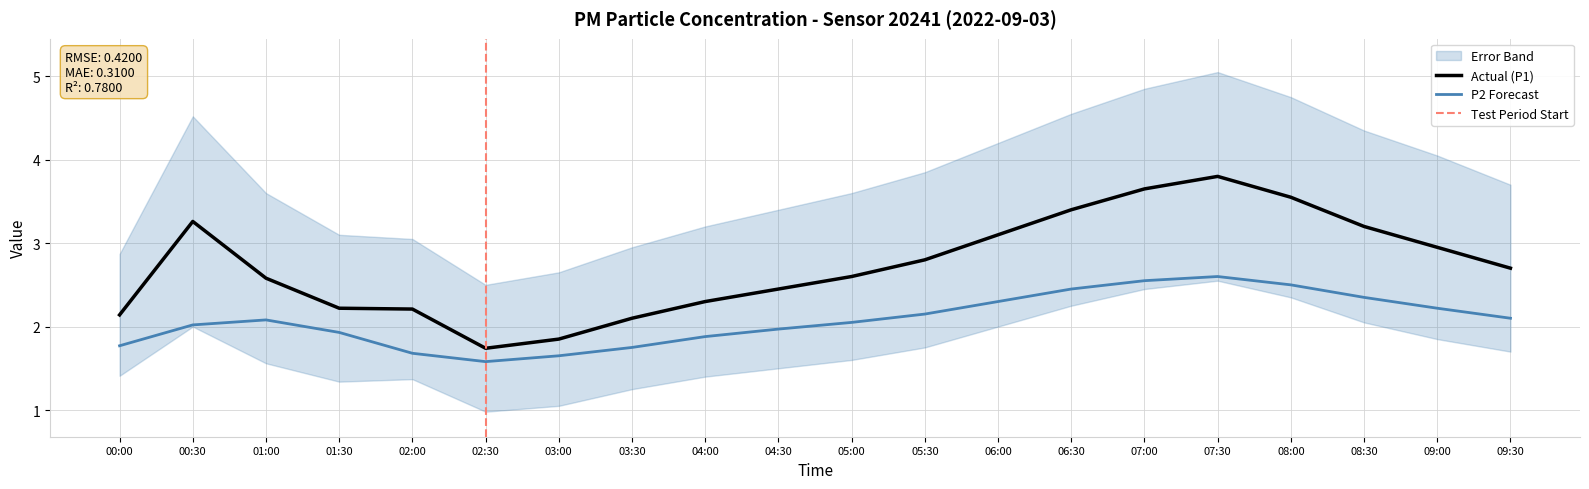

What is the average value of the P2 series?

2.1